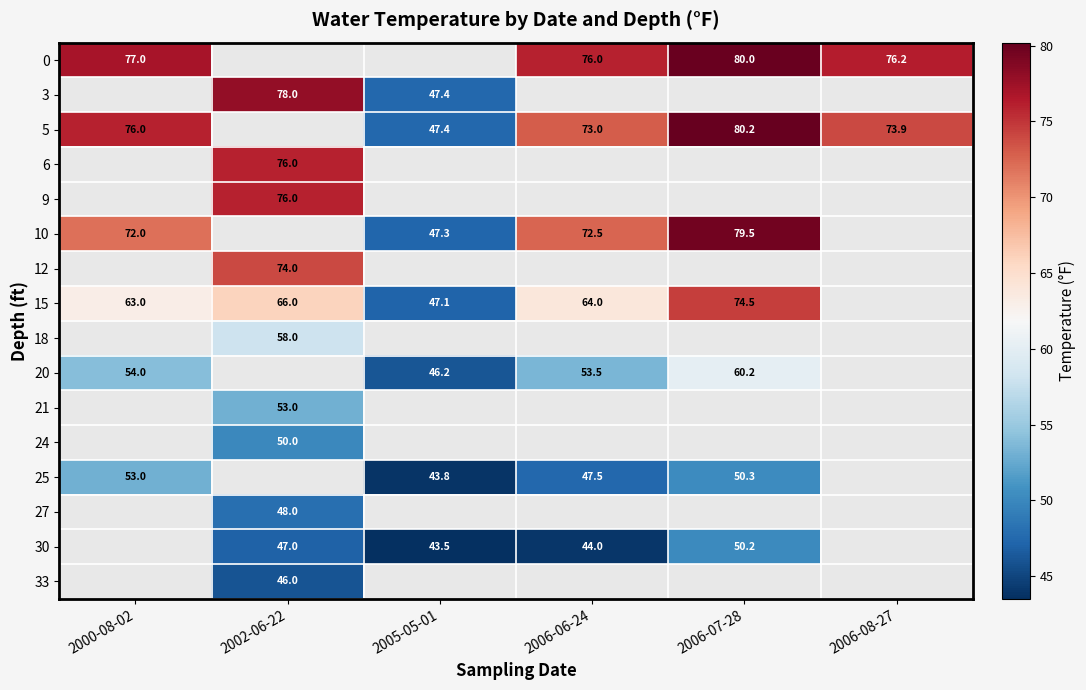

How many data points does each series have?

6